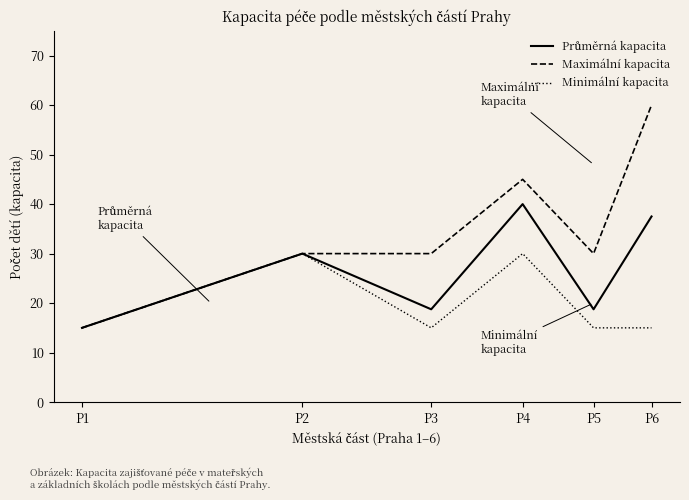

How many interior local peaks does the Minimální kapacita series have?

2